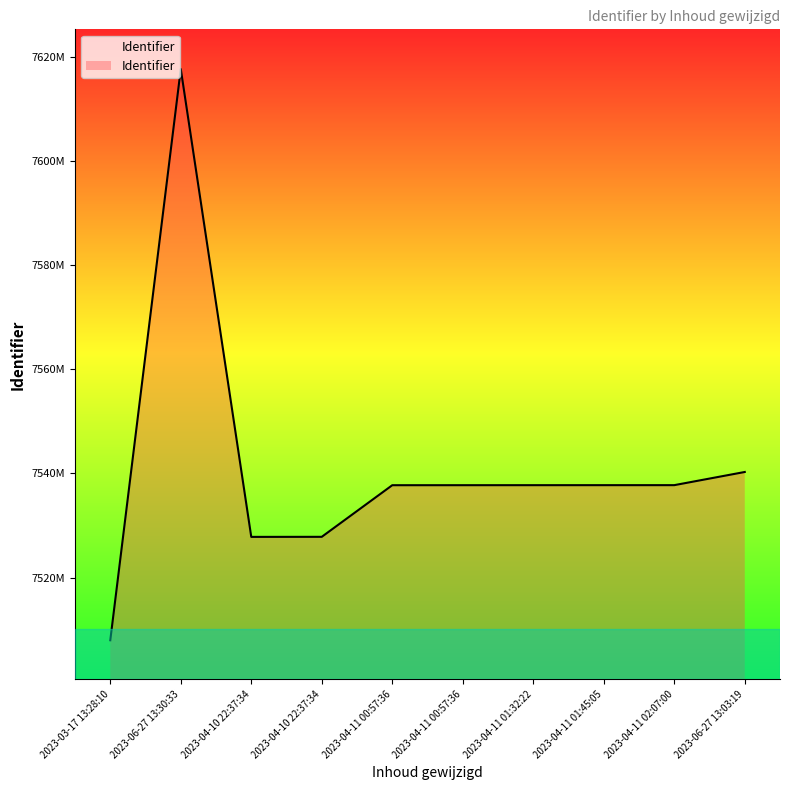

Rank the categories by value from lowest to highest.

2023-03-17 13:28:10, 2023-04-10 22:37:34, 2023-04-10 22:37:34, 2023-04-11 00:57:36, 2023-04-11 00:57:36, 2023-04-11 01:32:22, 2023-04-11 01:45:05, 2023-04-11 02:07:00, 2023-06-27 13:03:19, 2023-06-27 13:30:33